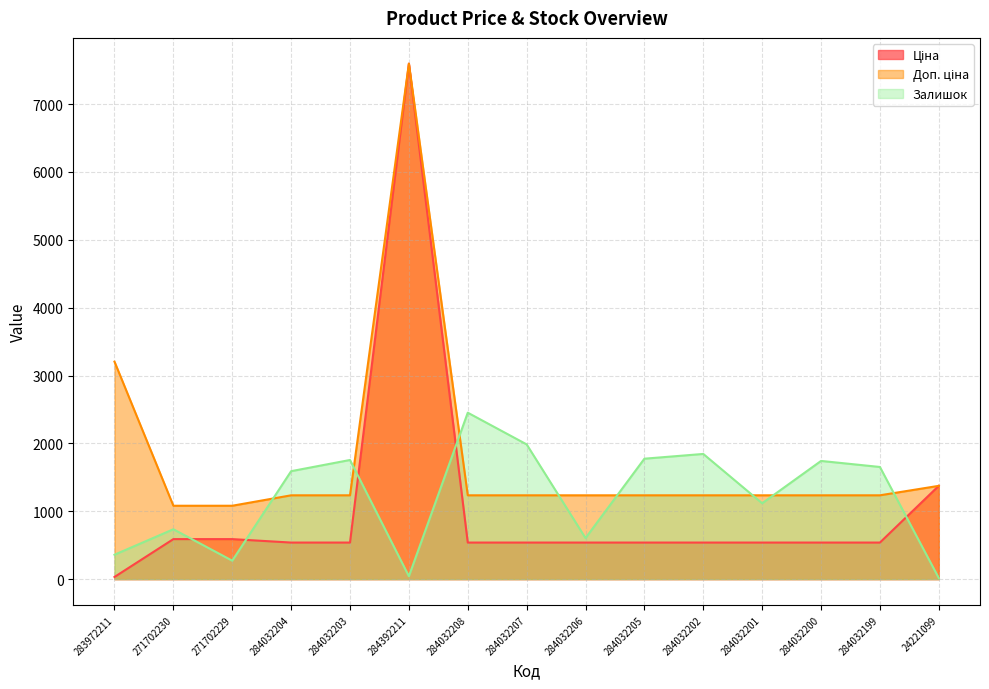

How many distinct data groups are displayed?

3